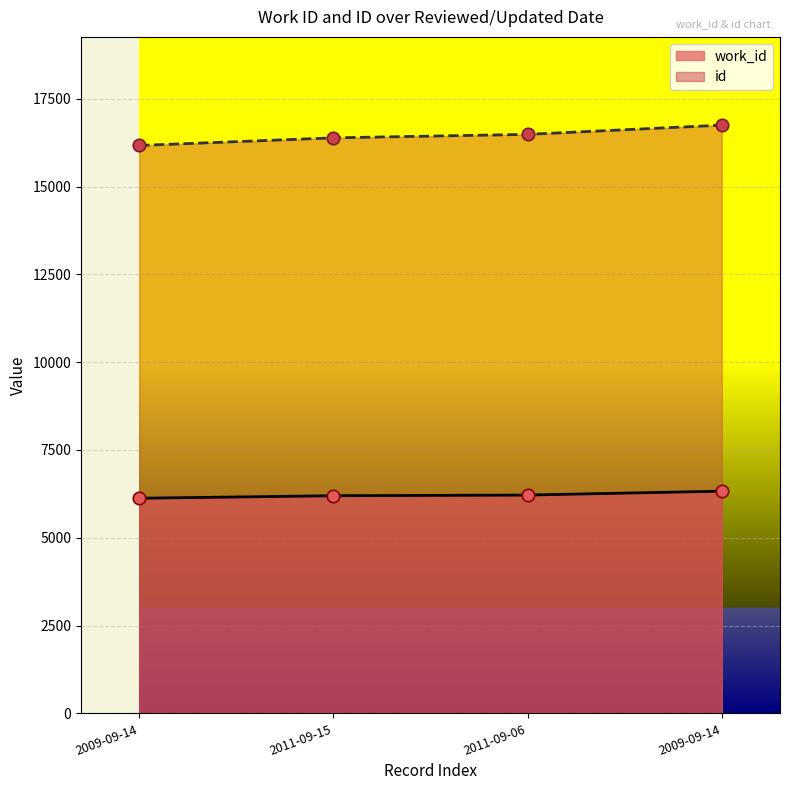

Which series has the widest spread of Y values?

id